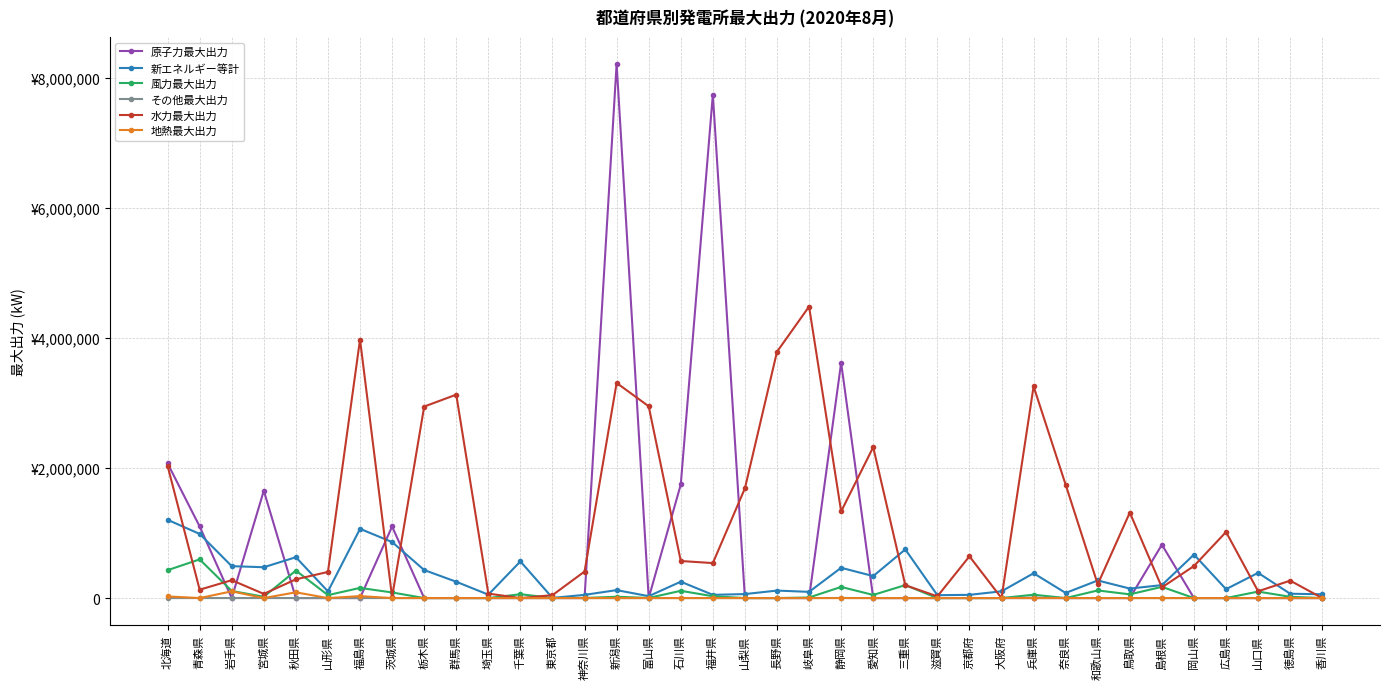

True or false: その他最大出力 and 水力最大出力 cross at least once.

False